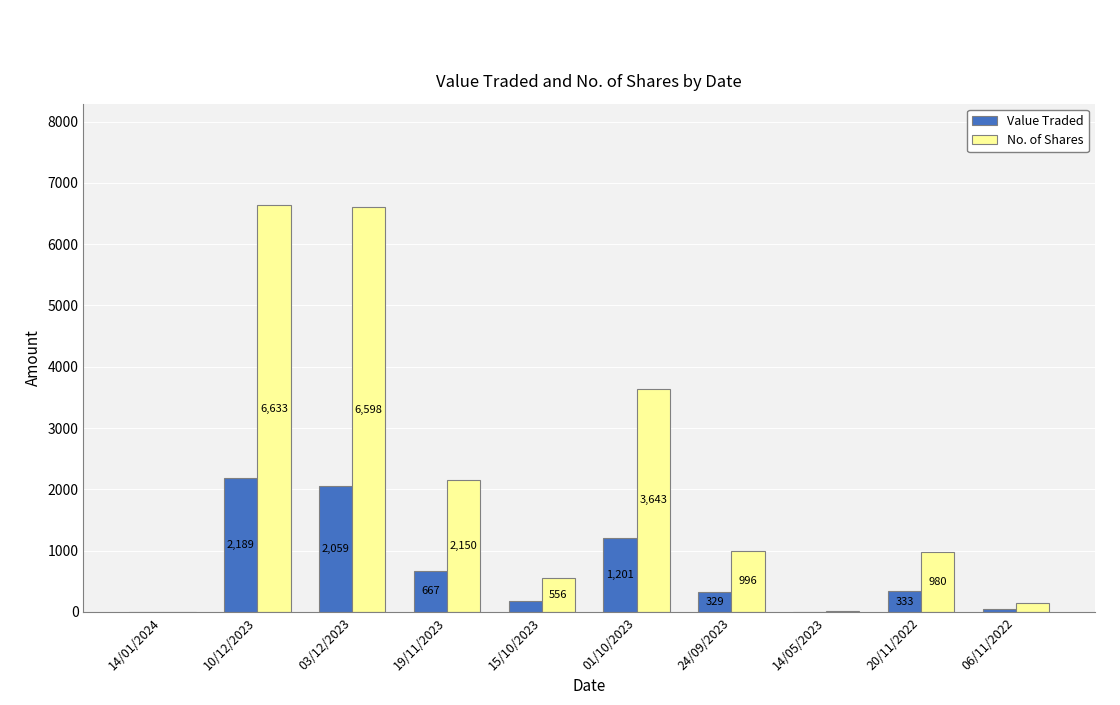

What are all the series names shown in the legend?

Value Traded, No. of Shares